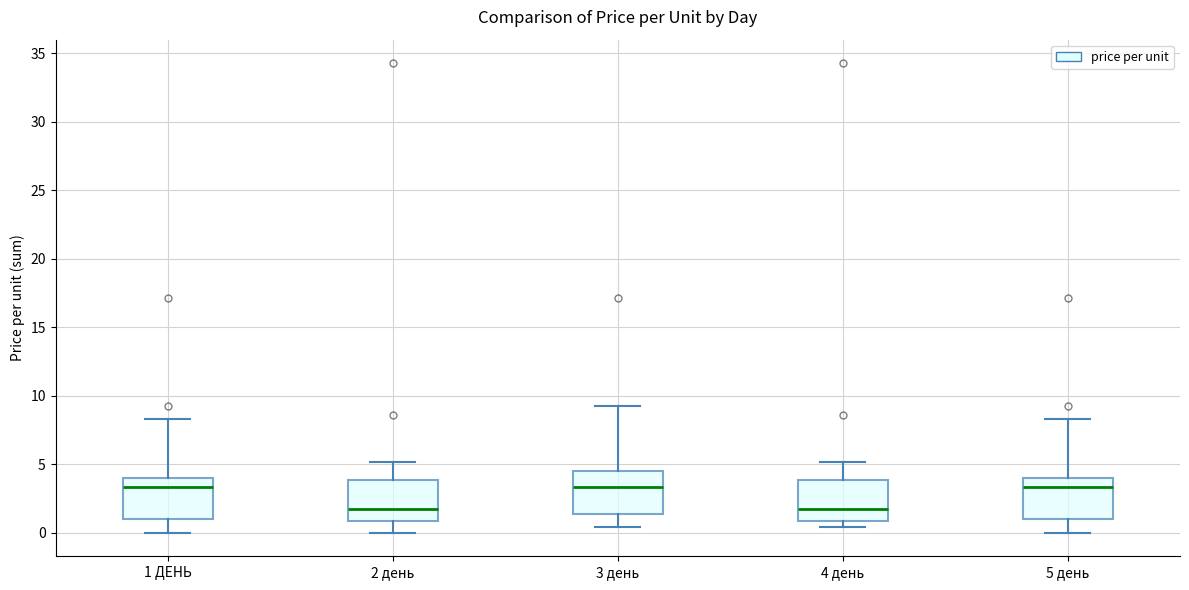

Reading left to right, read every box against the y-axis: the position of its median line, the range the box covers, and the ends of its whiskers. The values are not printed on the chart, so give them approximately, as read against the axis.

1 ДЕНЬ: median 3.5, box 1.0 to 4.0, whiskers 0.0 to 8.5
2 день: median 1.5, box 1.0 to 4.0, whiskers 0.0 to 5.0
3 день: median 3.5, box 1.5 to 4.5, whiskers 0.5 to 9.0
4 день: median 1.5, box 1.0 to 4.0, whiskers 0.5 to 5.0
5 день: median 3.5, box 1.0 to 4.0, whiskers 0.0 to 8.5